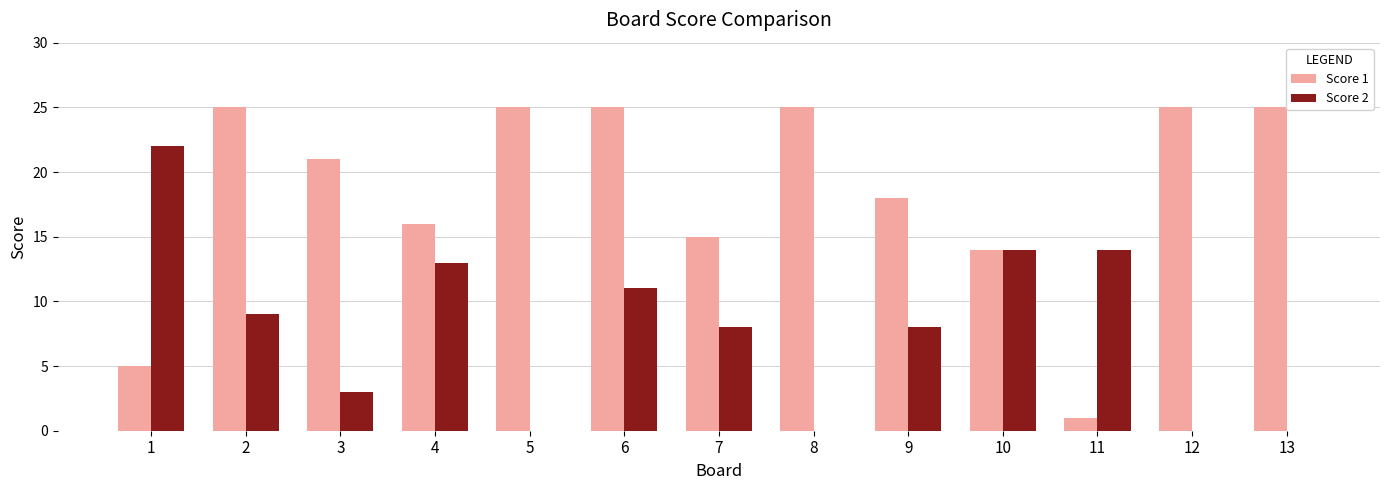

Reading left to right, extract all data points from this chart.

Score 1: 5	25	21	16	25	25	15	25	18	14	1	25	25
Score 2: 22	9	3	13	0	11	8	0	8	14	14	0	0